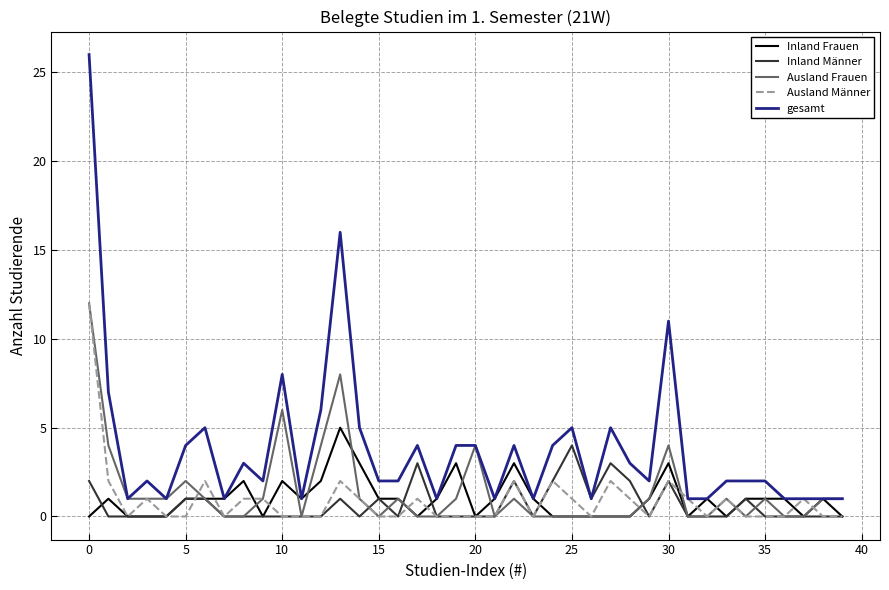

What is the greatest value displayed?

26